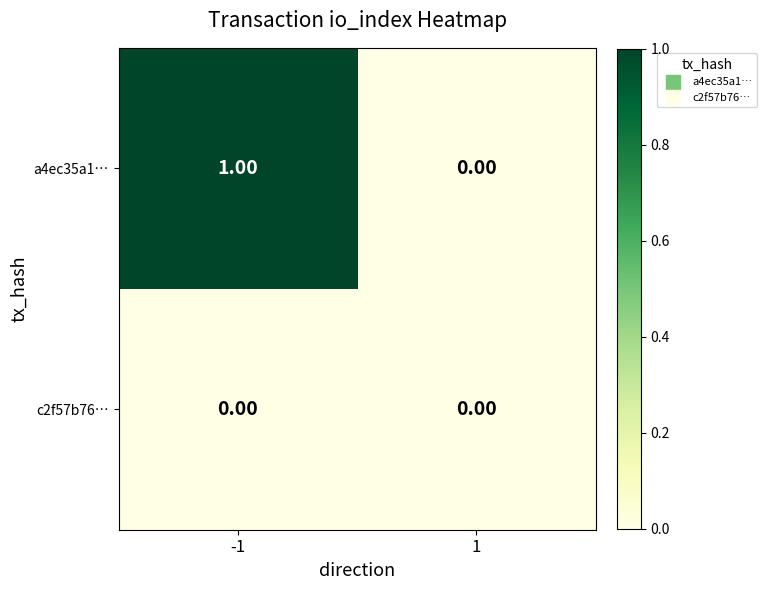

What is the greatest value displayed?

1